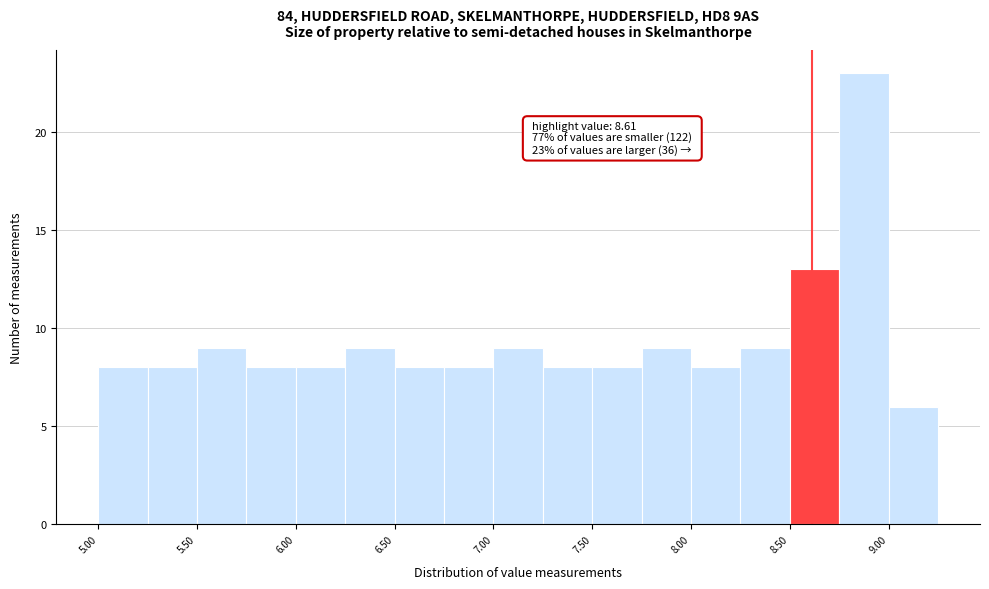

Over which range of the x-axis is the bar tallest?

8.75 to 9.00